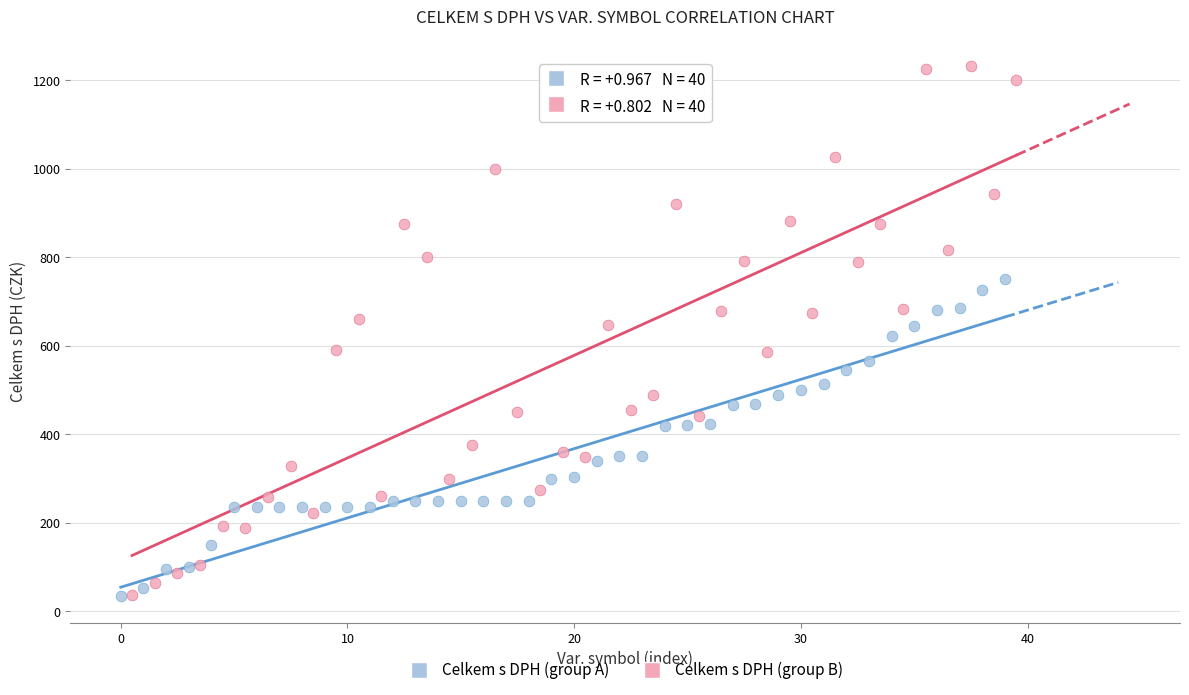

Which series contains the highest Y value?

Celkem s DPH (group B)